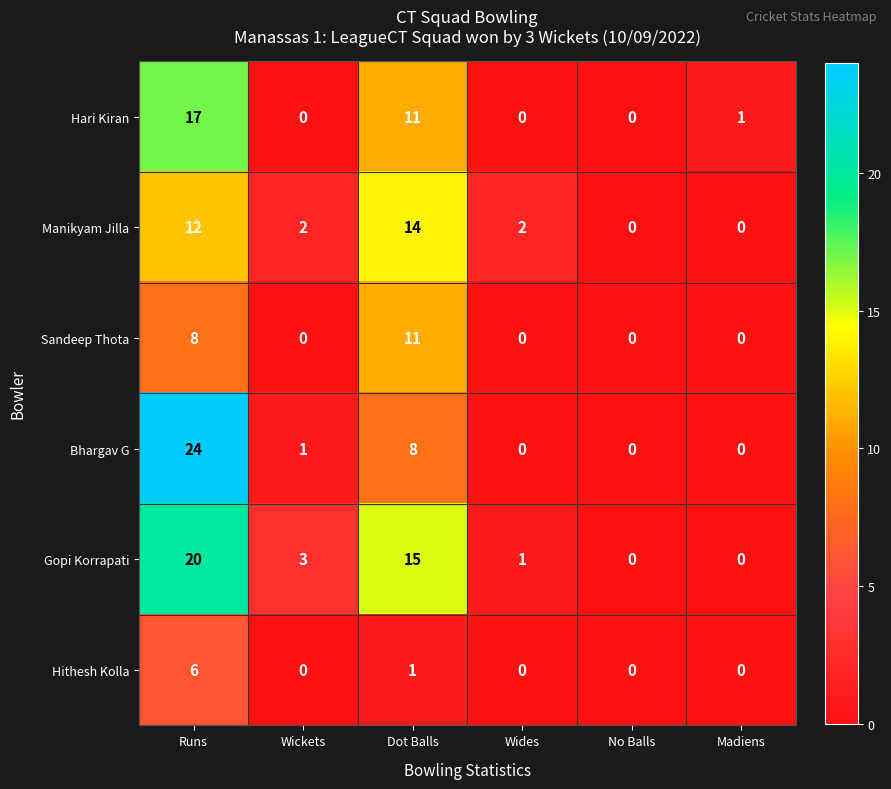

At which label is Sandeep Thota closest to 5?

Runs